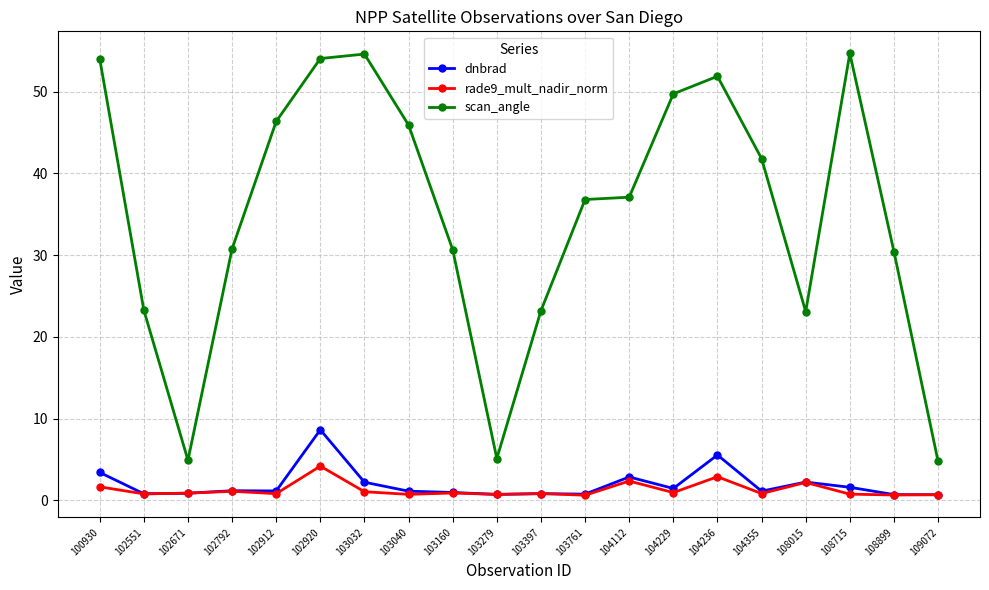

Which series changed the most between 103040 and 103279?

scan_angle